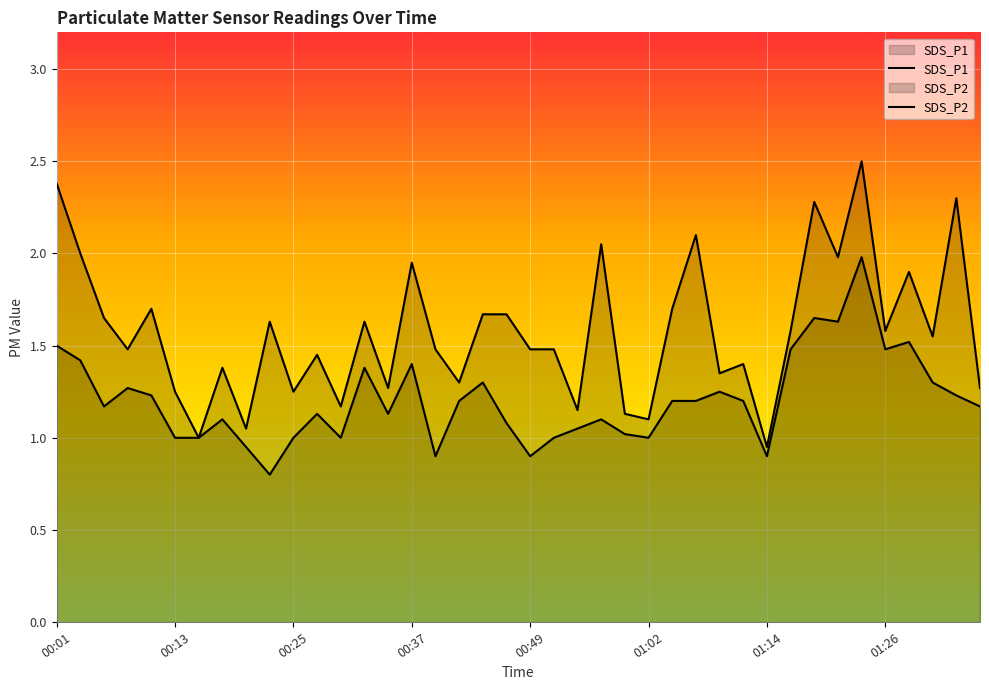

Reading right to left, transcribe all the data shown in this chart.

SDS_P1: 01:36=1.3	01:33=2.3	01:31=1.6	01:28=1.9	01:26=1.6	01:24=2.5	01:21=2.0	01:19=2.3	01:16=1.6	01:14=0.9	01:11=1.4	01:09=1.4	01:06=2.1	01:04=1.7	01:02=1.1	00:59=1.1	00:57=2.0	00:54=1.1	00:52=1.5	00:49=1.5	00:47=1.7	00:44=1.7	00:42=1.3	00:40=1.5	00:37=1.9	00:35=1.3	00:32=1.6	00:30=1.2	00:27=1.4	00:25=1.2	00:22=1.6	00:20=1.1	00:18=1.4	00:15=1.0	00:13=1.2	00:10=1.7	00:08=1.5	00:05=1.6	00:03=2.0	00:01=2.4
SDS_P2: 01:36=1.2	01:33=1.2	01:31=1.3	01:28=1.5	01:26=1.5	01:24=2.0	01:21=1.6	01:19=1.6	01:16=1.5	01:14=0.9	01:11=1.2	01:09=1.2	01:06=1.2	01:04=1.2	01:02=1.0	00:59=1.0	00:57=1.1	00:54=1.1	00:52=1.0	00:49=0.9	00:47=1.1	00:44=1.3	00:42=1.2	00:40=0.9	00:37=1.4	00:35=1.1	00:32=1.4	00:30=1.0	00:27=1.1	00:25=1.0	00:22=0.8	00:20=0.9	00:18=1.1	00:15=1.0	00:13=1.0	00:10=1.2	00:08=1.3	00:05=1.2	00:03=1.4	00:01=1.5